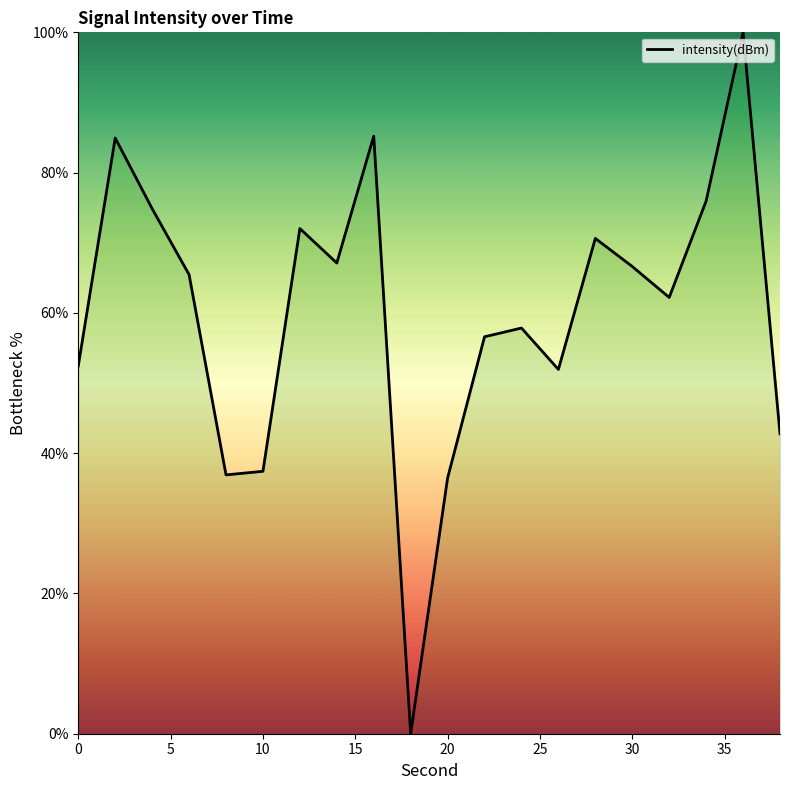

What is the difference between the maximum and minimum values?

100.0